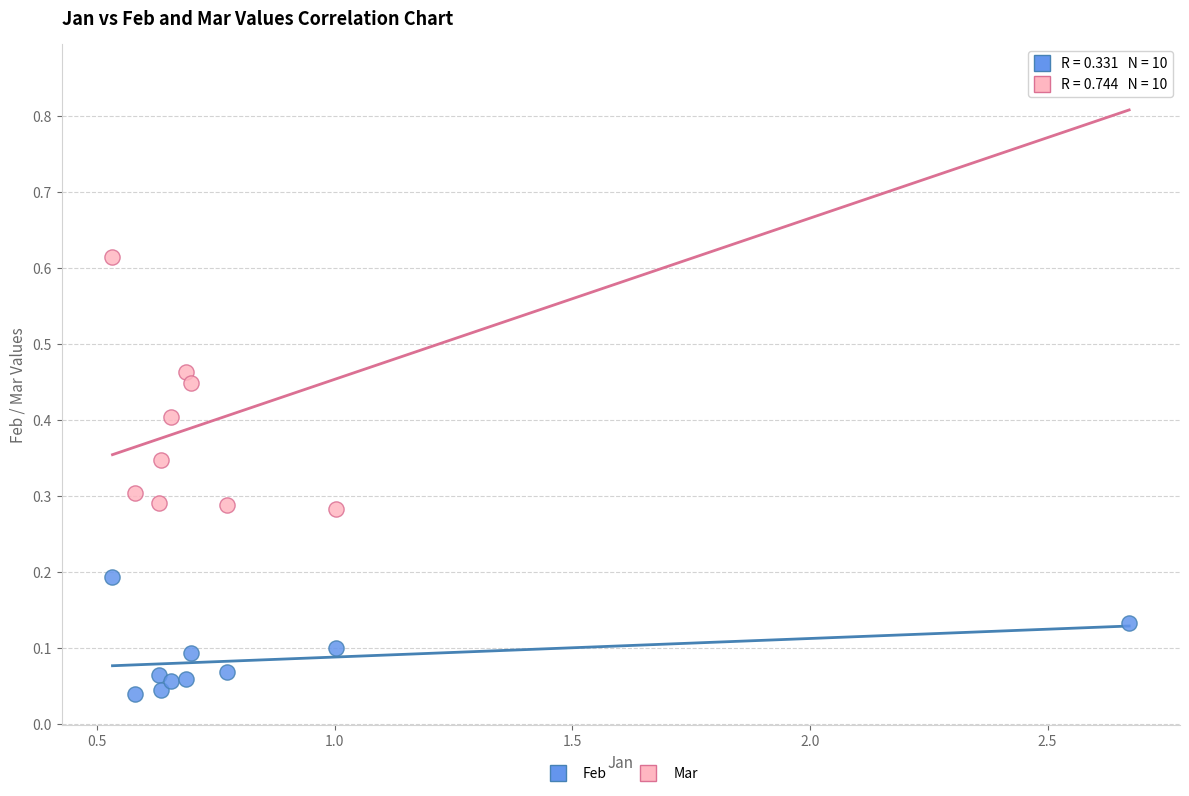

Which series contains the lowest Y value?

Feb